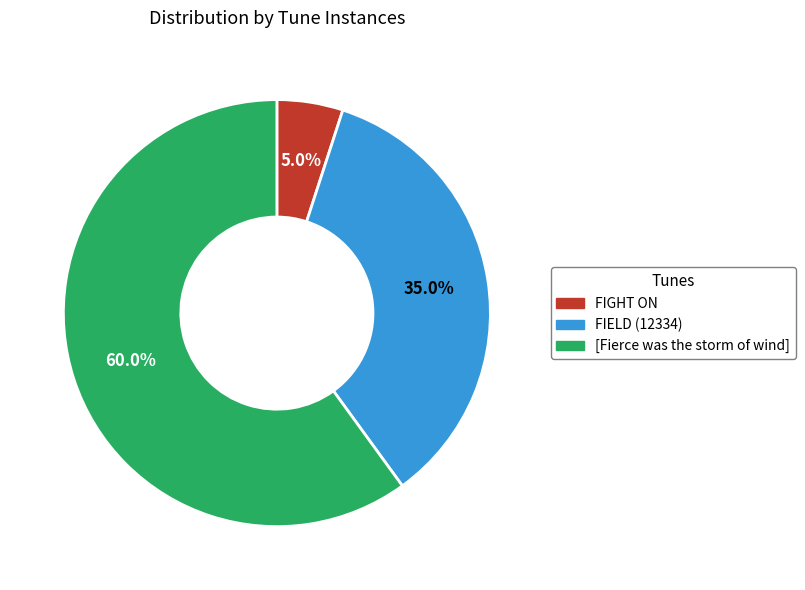

How much of the chart is everything except [Fierce was the storm of wind]?

40.0%